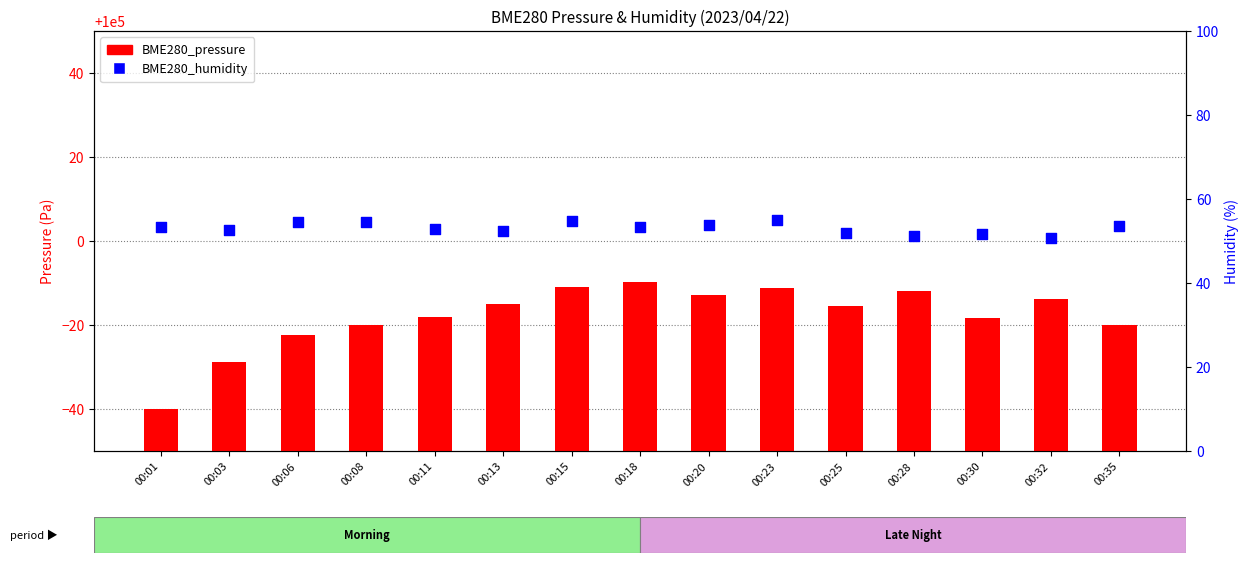

What is the total value across all series at 00:15?

100043.9